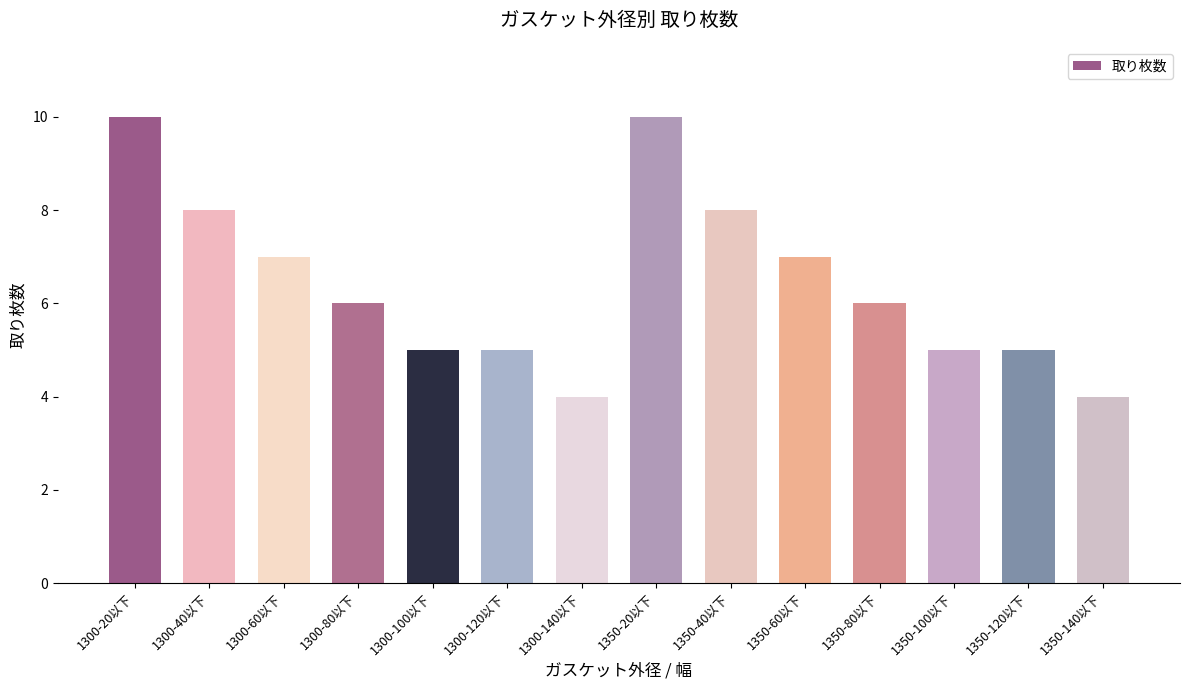

What is the average value?

6